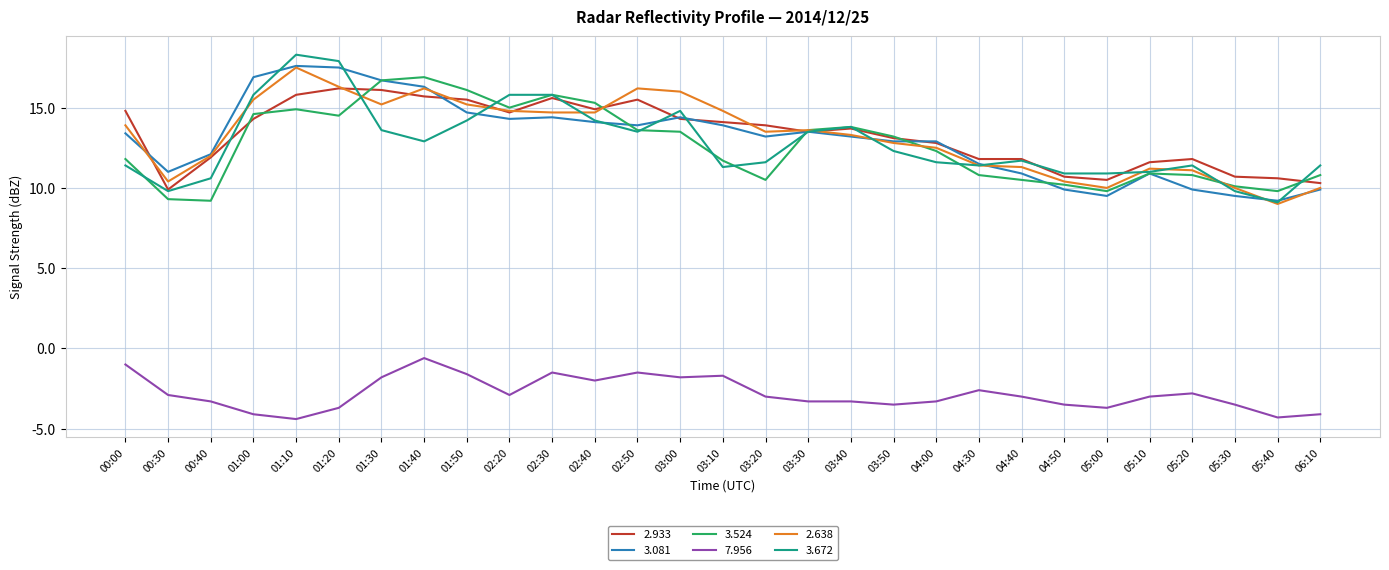

True or false: 7.956 and 3.081 cross at least once.

False